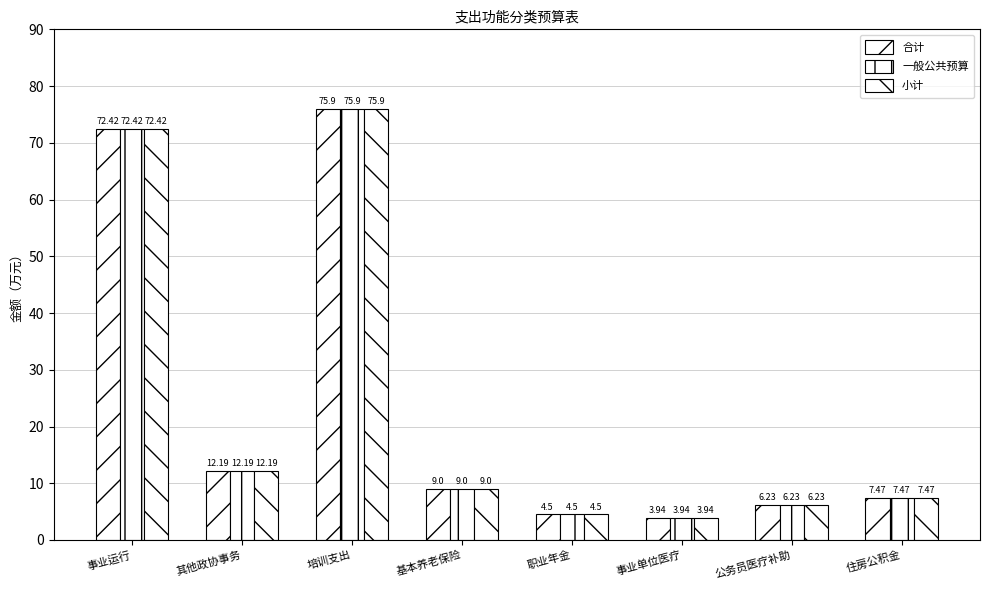

How many data points does each series have?

8